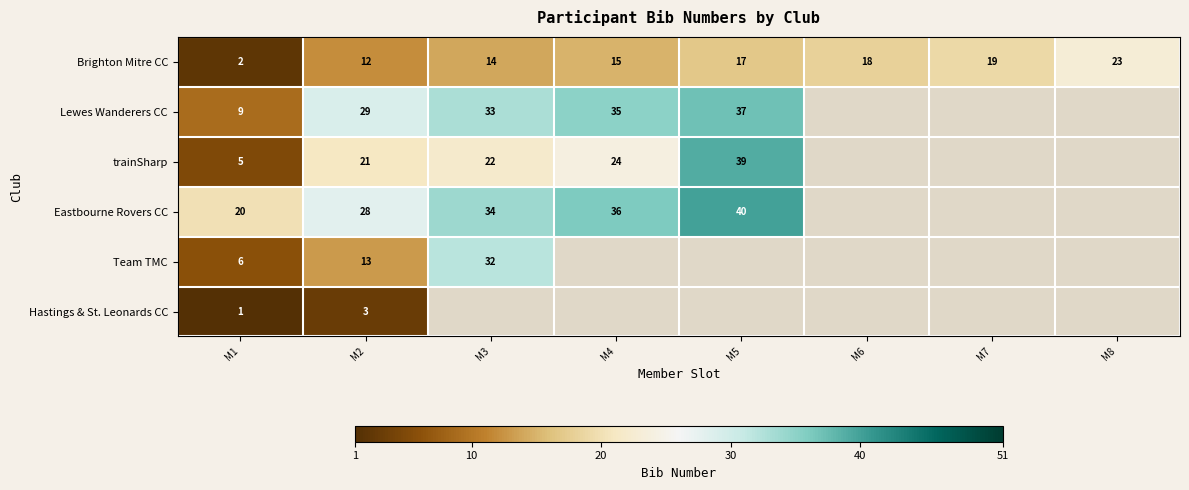

Read the Brighton Mitre CC value at M8.

23